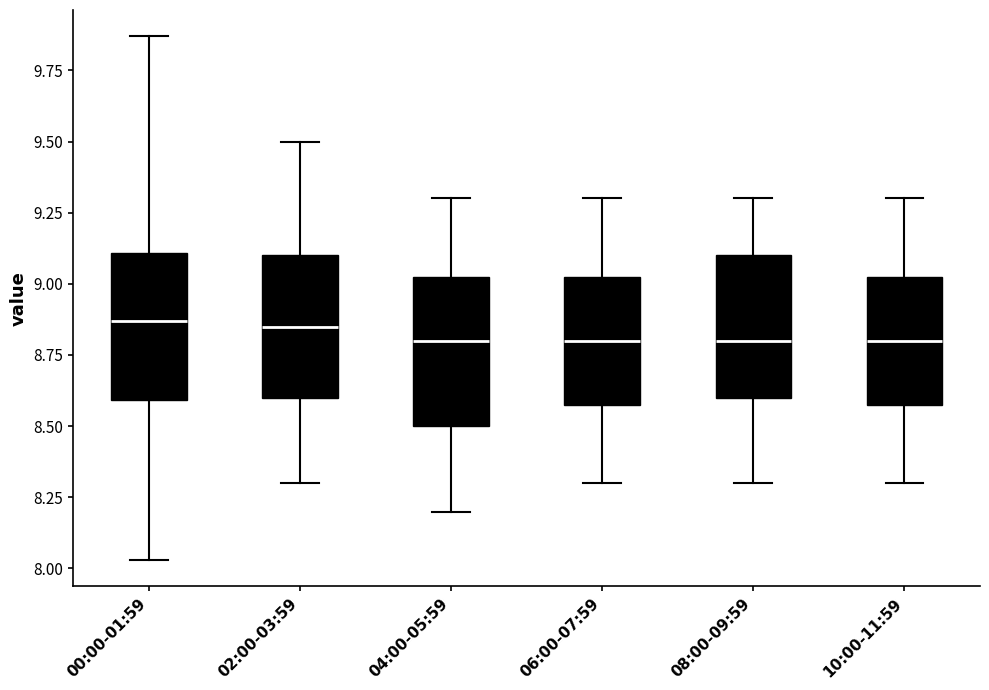

Reading left to right, transcribe this box plot: for each box, give where its median line is, the range the box spans, and where its two whiskers end, as read against the y-axis. The values are not printed on the chart, so give them approximately, as read against the axis.

00:00-01:59: median 8.85, box 8.60 to 9.10, whiskers 8.05 to 9.85
02:00-03:59: median 8.85, box 8.60 to 9.10, whiskers 8.30 to 9.50
04:00-05:59: median 8.80, box 8.50 to 9.05, whiskers 8.20 to 9.30
06:00-07:59: median 8.80, box 8.60 to 9.05, whiskers 8.30 to 9.30
08:00-09:59: median 8.80, box 8.60 to 9.10, whiskers 8.30 to 9.30
10:00-11:59: median 8.80, box 8.60 to 9.05, whiskers 8.30 to 9.30